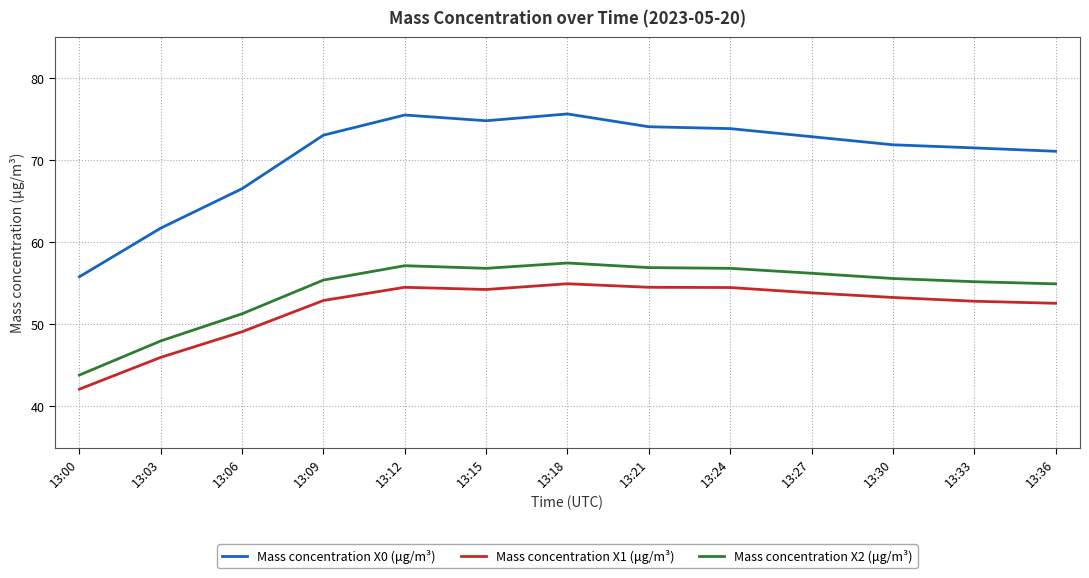

What is the smallest value displayed?

42.1